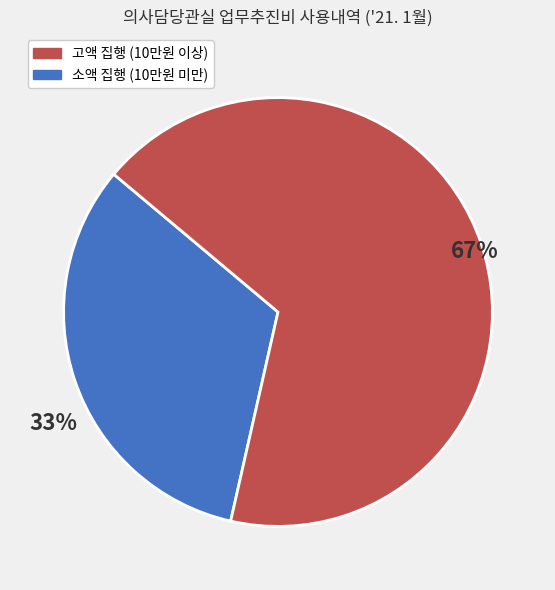

Does any single category account for the majority?

Yes